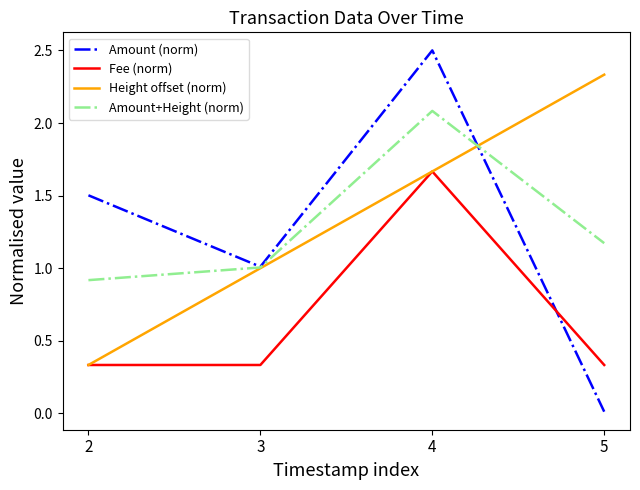

What is the maximum value shown in the chart?

2.5